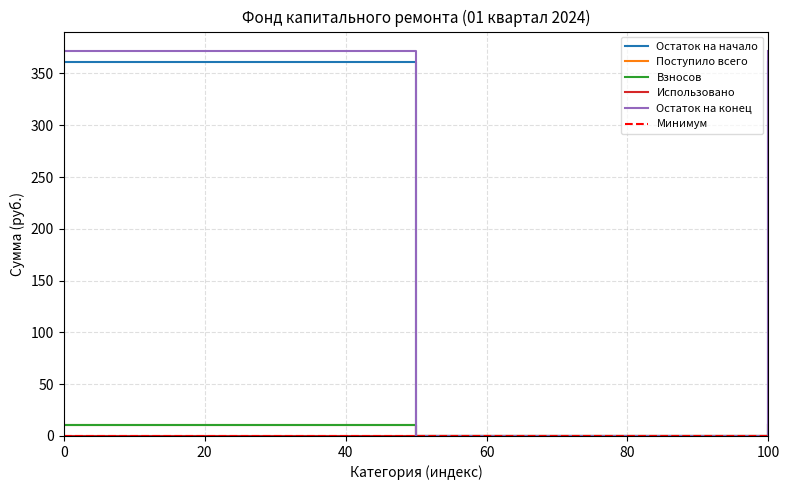

How many positive values does the Остаток на начало series have?

2